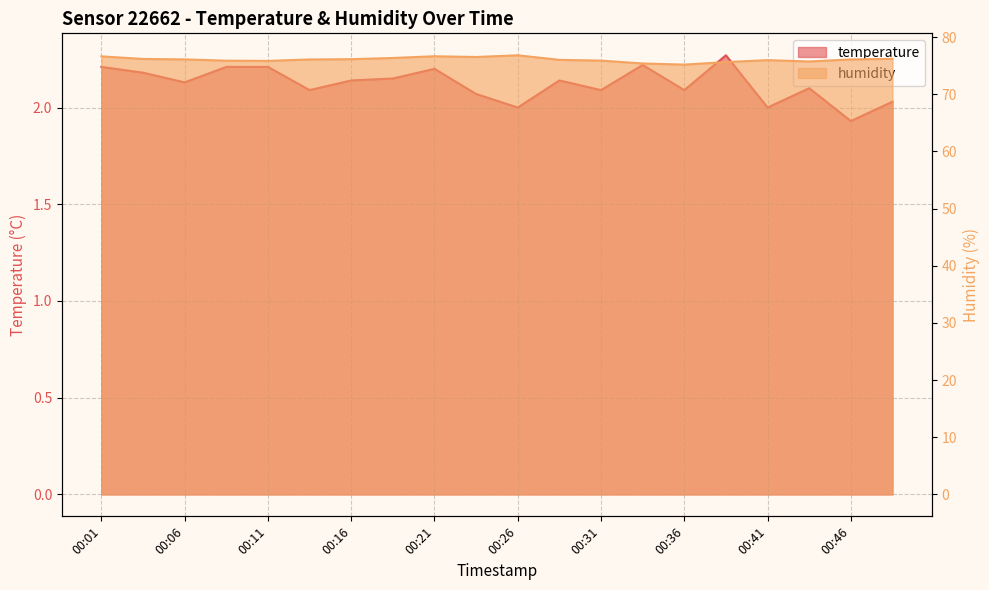

Is the value of humidity at 00:06 greater than the value of temperature at 00:33?

Yes